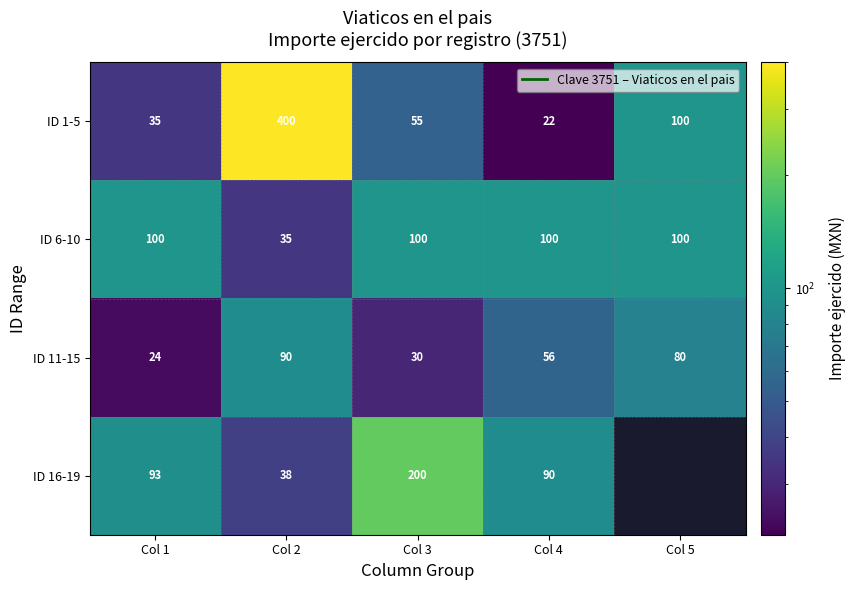

At which category does the chart reach its peak across all series?

Col 2